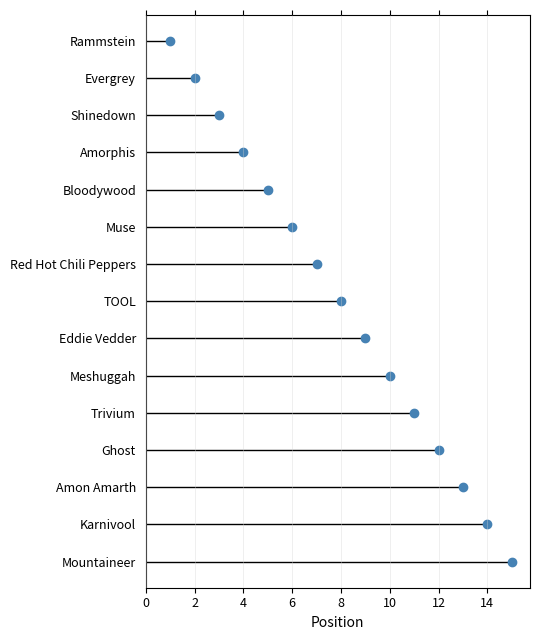

The value at Muse is 8. True or false?

False